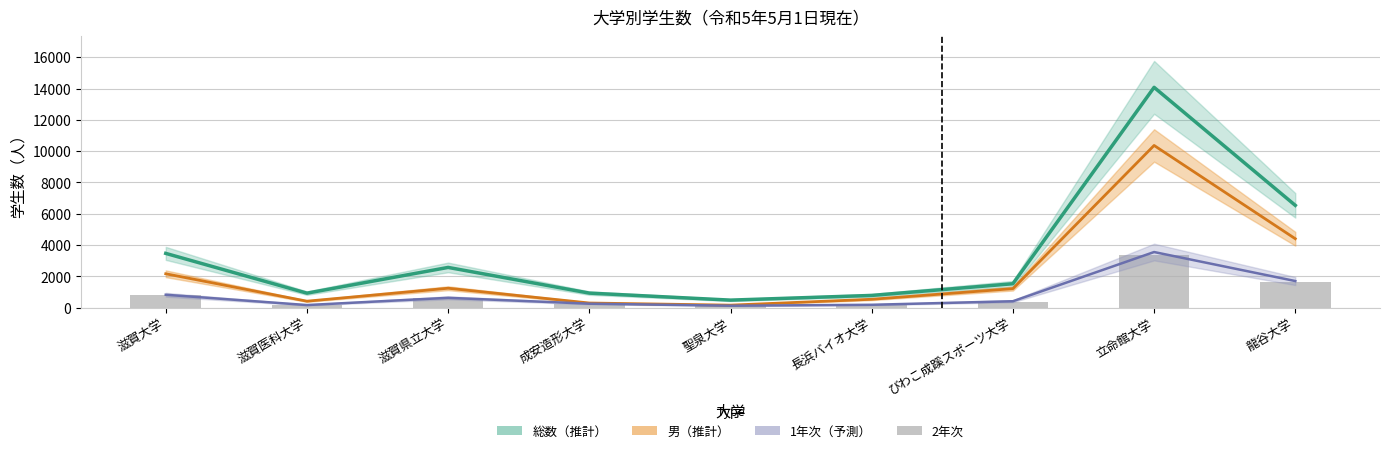

What is the sum of the 男 values at 滋賀県立大学 and びわこ成蹊スポーツ大学?

2455